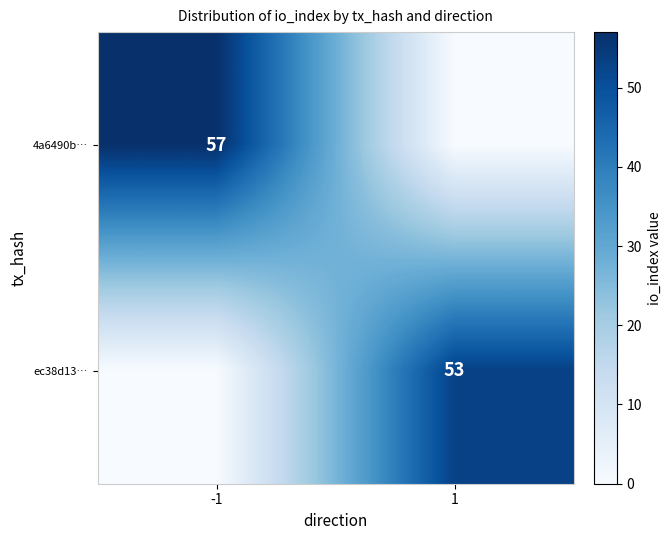

What is the greatest value displayed?

57